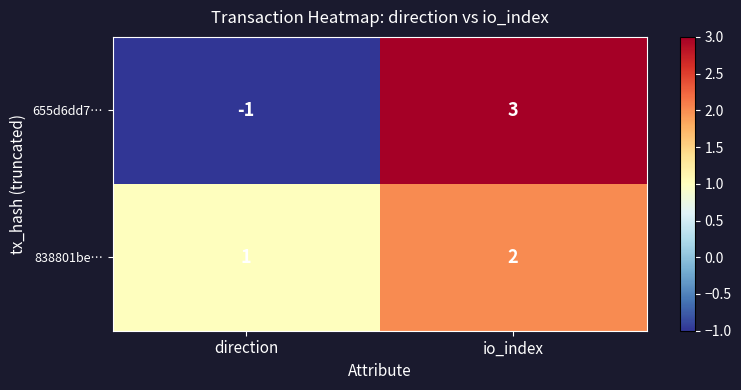

Which series has the largest range (max minus min)?

655d6dd7…